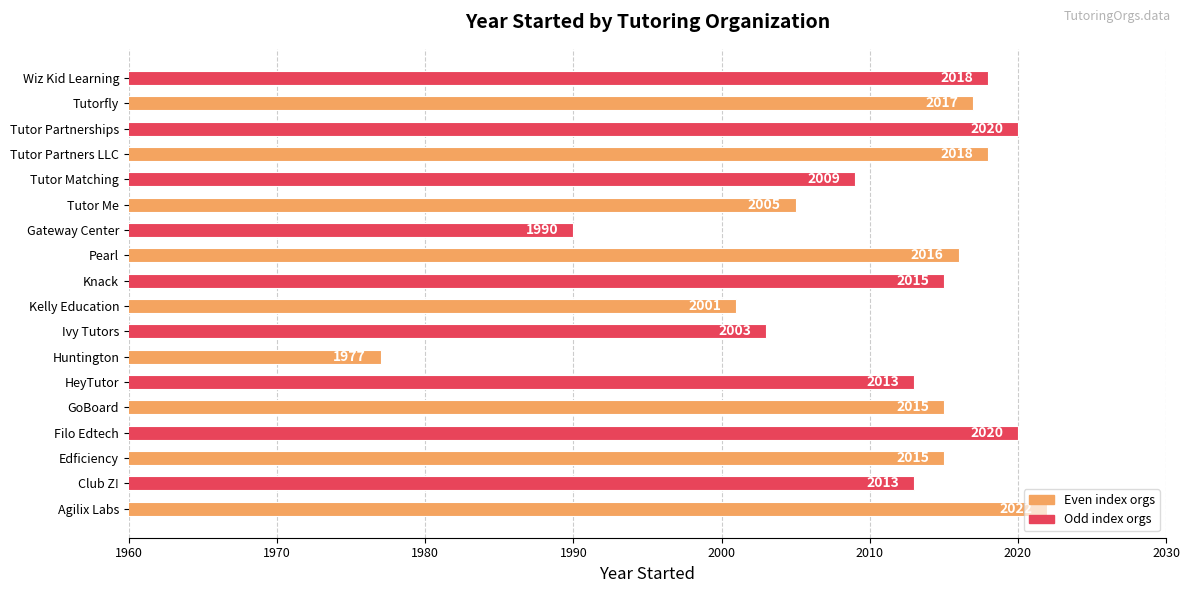

Which has a higher value, Tutor Partnerships or HeyTutor?

Tutor Partnerships